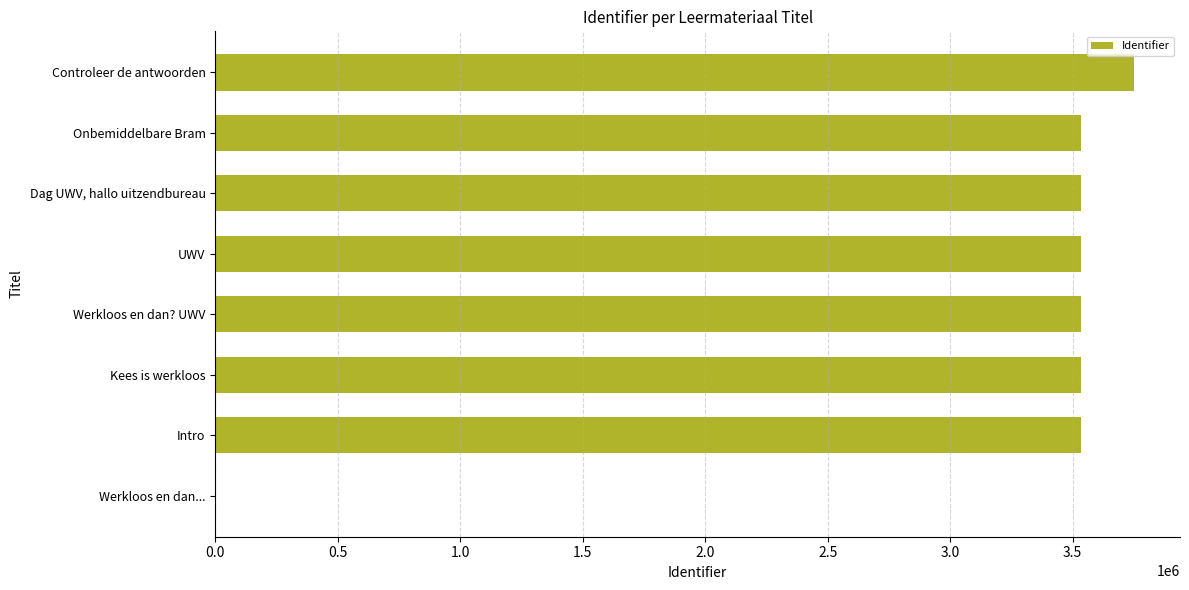

The chart shows a value of 0 at Werkloos en dan.... True or false?

True